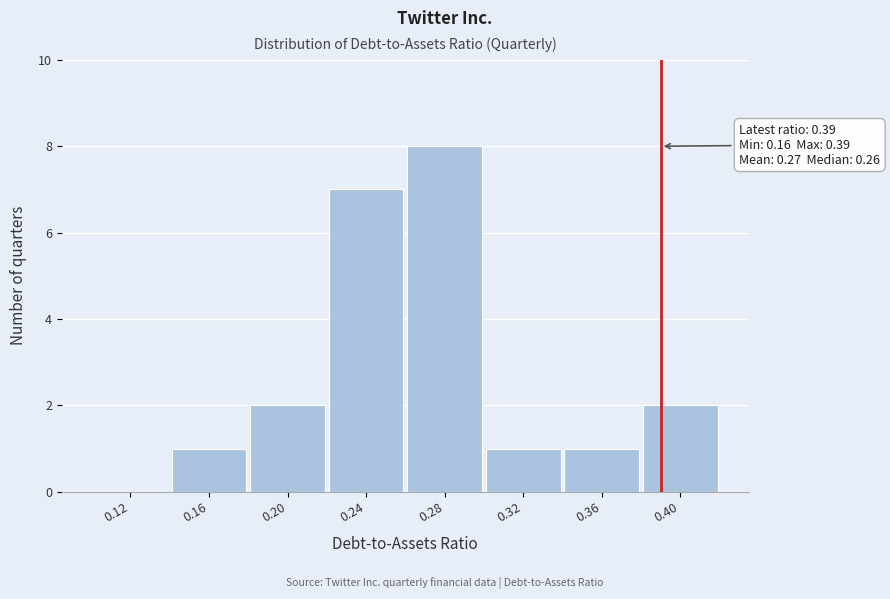

Over which range of the x-axis is the bar tallest?

0.26 to 0.30